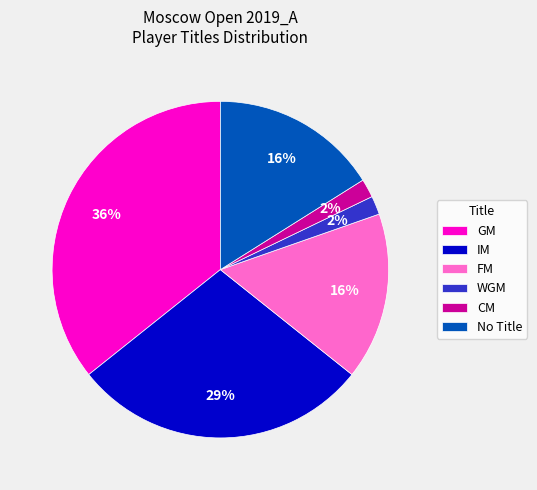

To the nearest percent, what portion does GM represent?

36%